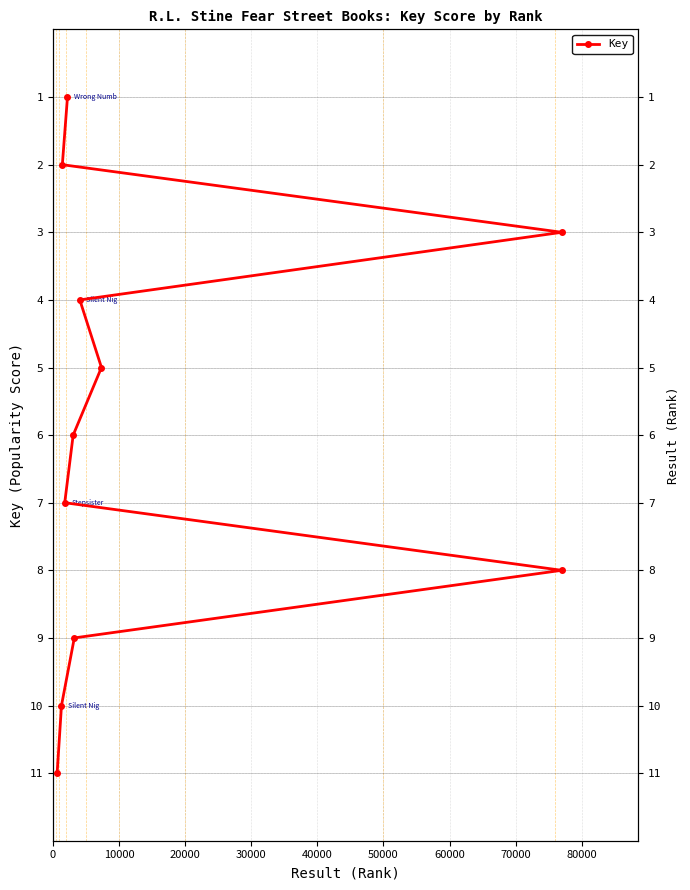

How many lines are shown in the chart?

1